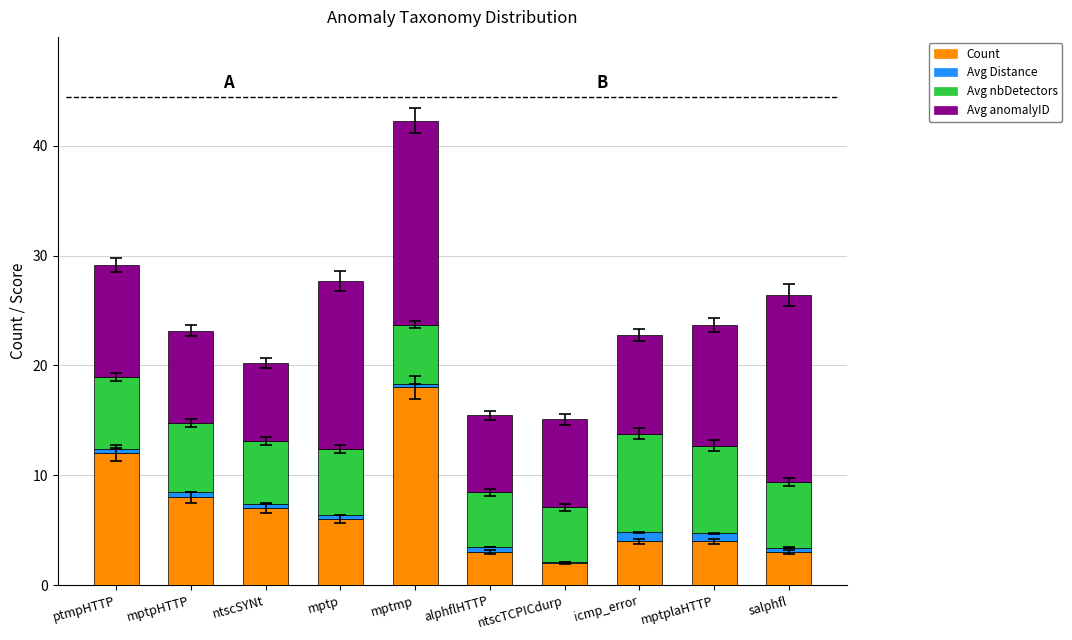

The Count series shows 4.0 at icmp_error. True or false?

True